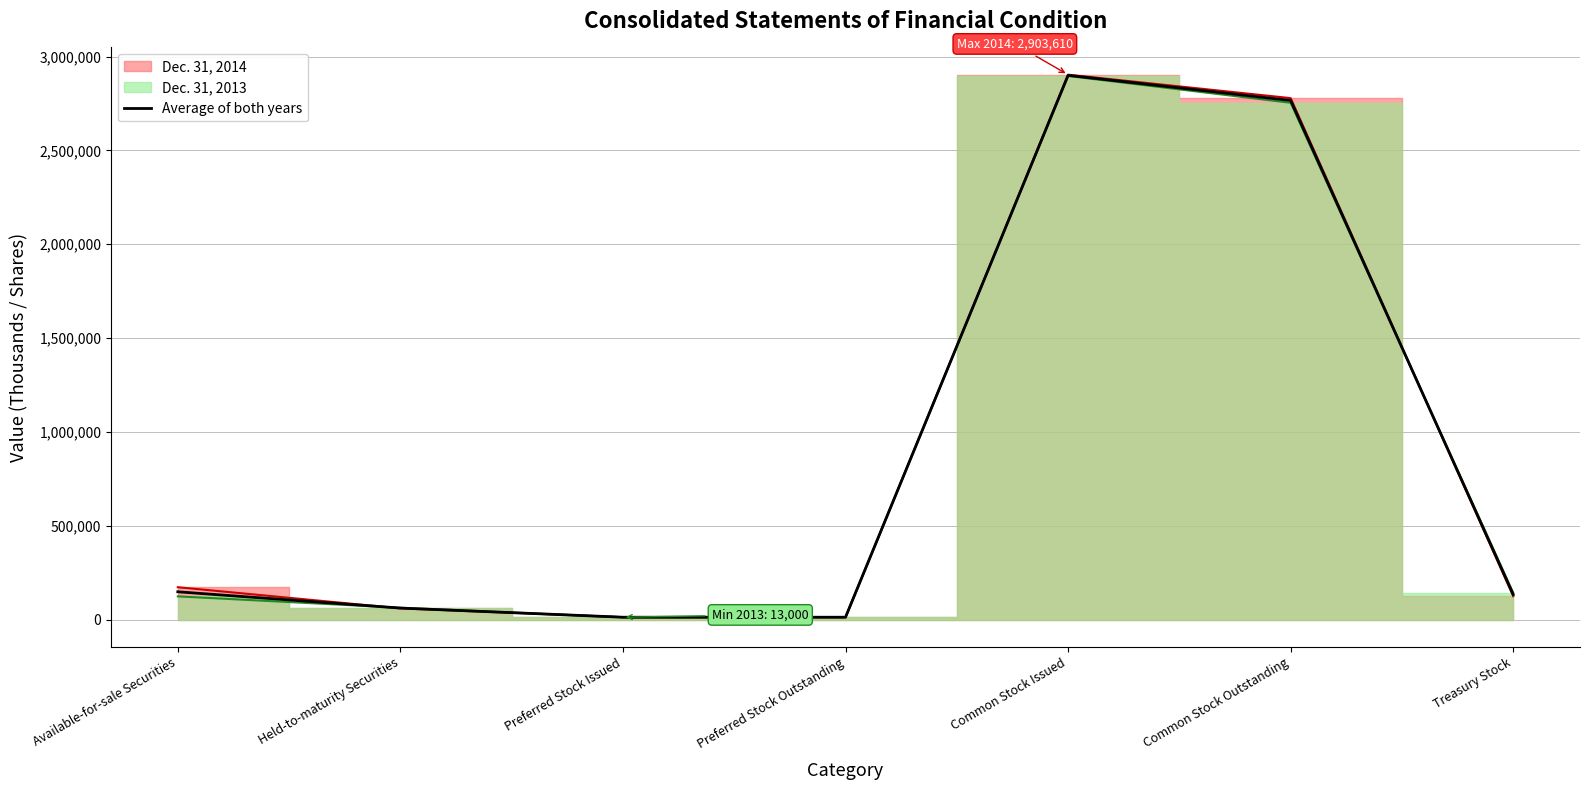

Rank the categories by value from highest to lowest.

Common Stock Issued, Common Stock Outstanding, Available-for-sale Securities, Treasury Stock, Held-to-maturity Securities, Preferred Stock Issued, Preferred Stock Outstanding